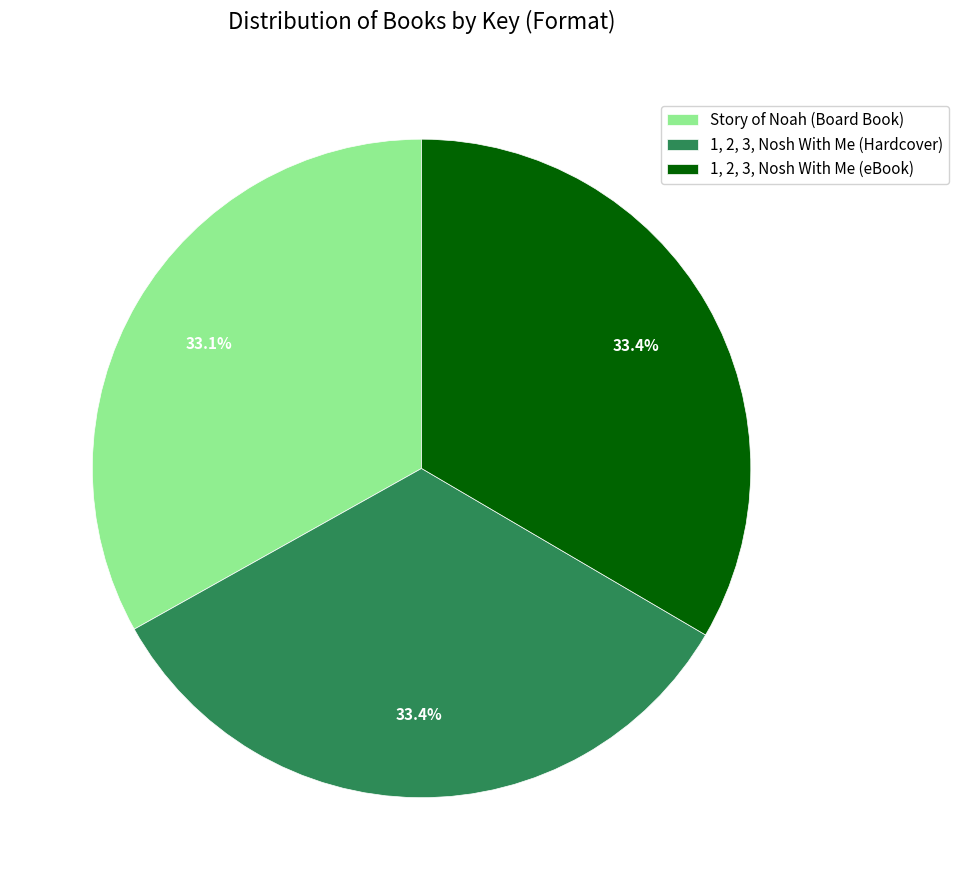

Approximately how many times larger is the value at 1, 2, 3, Nosh With Me (eBook) compared to 1, 2, 3, Nosh With Me (Hardcover)?

1.0